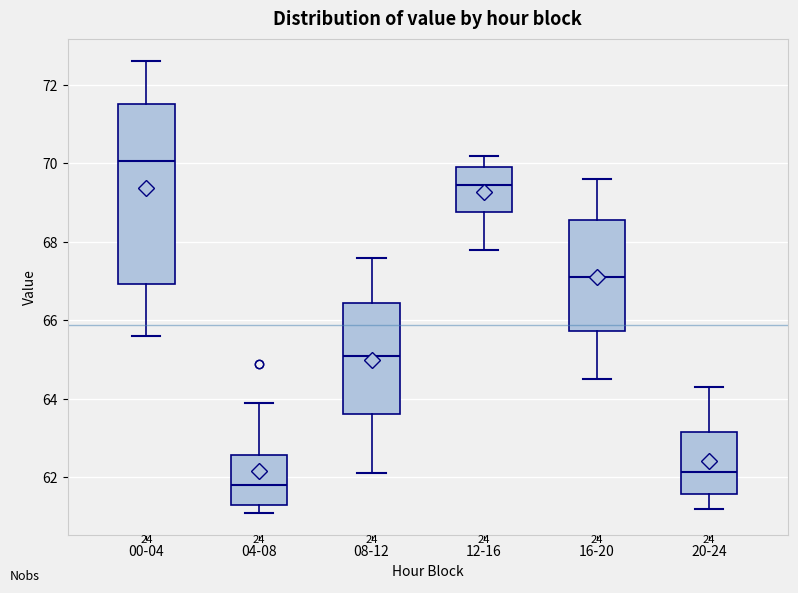

Where is the lower edge of the box for 04-08 on the y-axis? The values are not printed on the chart, so give them approximately, as read against the axis.

61.4